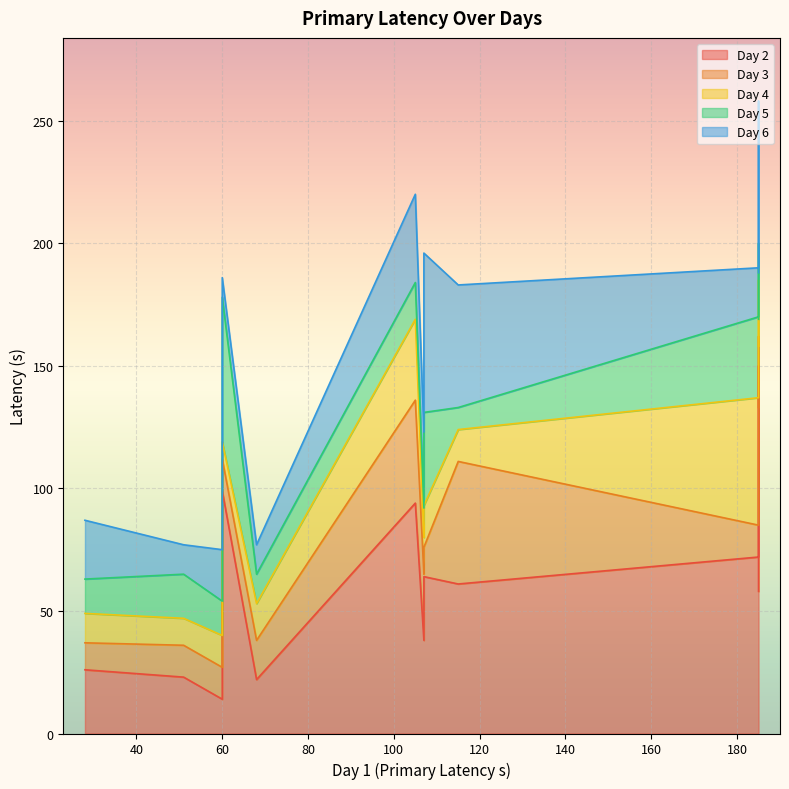

True or false: Day 5 has a value of 7 at mouse 3 trial 1.

False